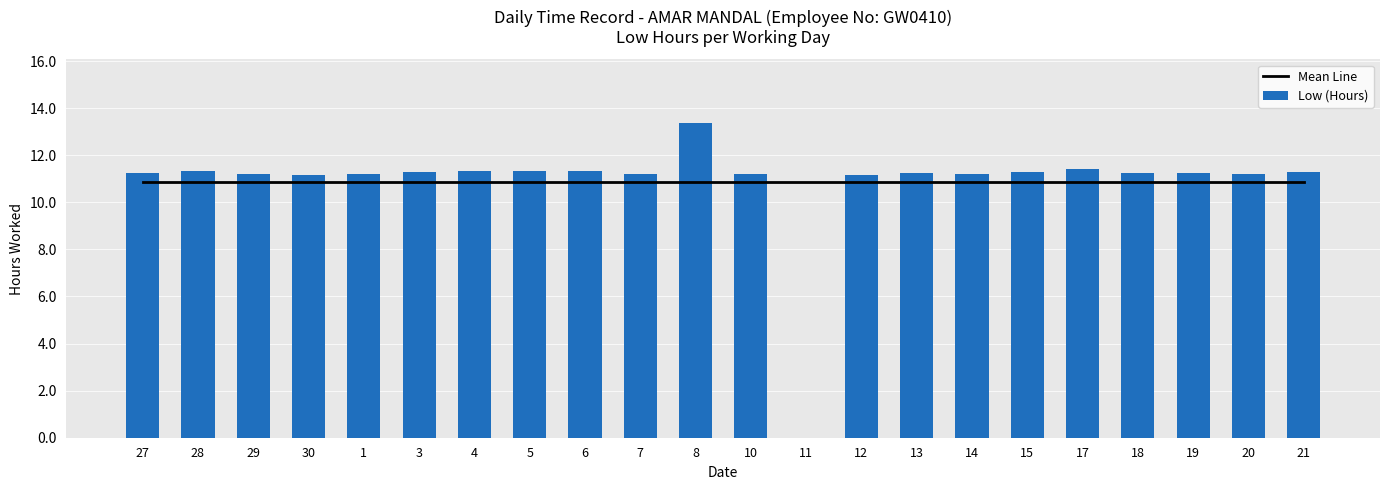

What is the approximate value of Mean Line at 7?

10.8